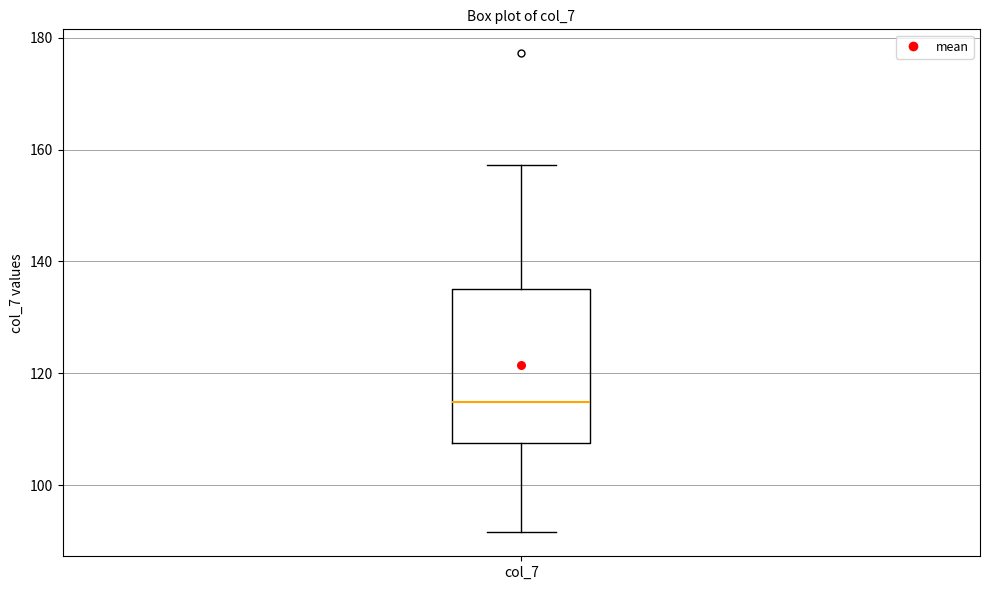

Where does the lower whisker of the box for col_7 end on the y-axis? The values are not printed on the chart, so give them approximately, as read against the axis.

92